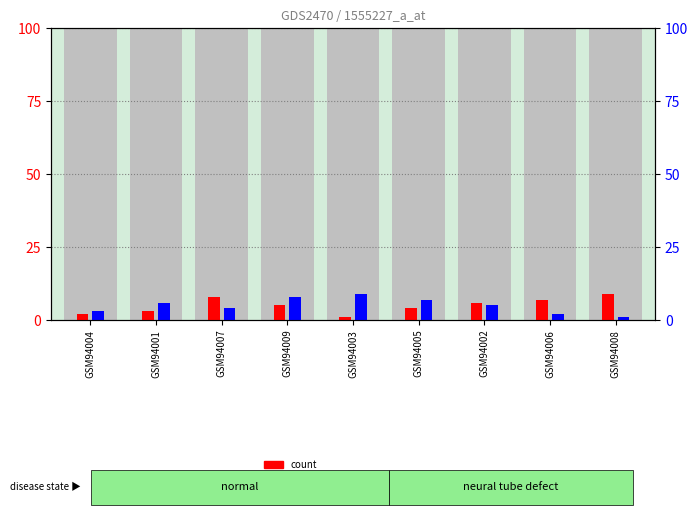

What is the maximum value shown in the chart?

9